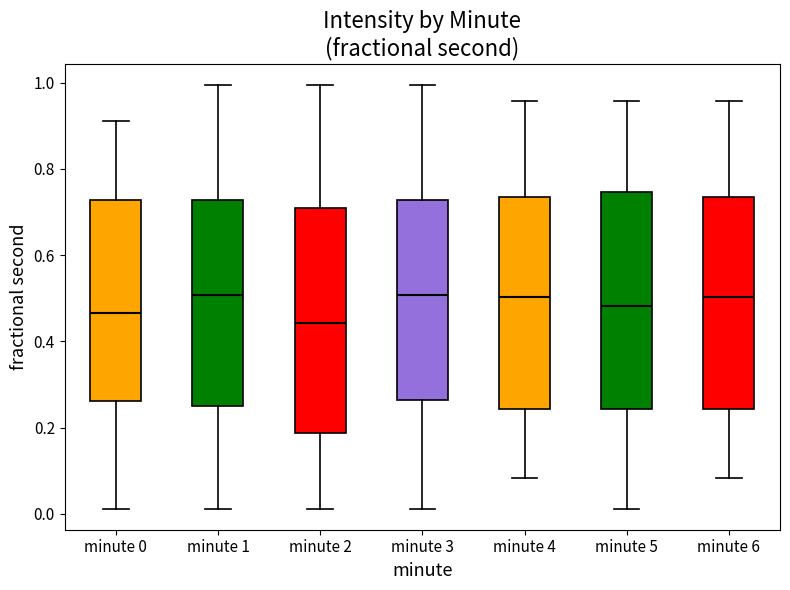

Reading left to right, transcribe this box plot: for each box, give where its median line is, the range the box spans, and where its two whiskers end, as read against the y-axis. The values are not printed on the chart, so give them approximately, as read against the axis.

minute 0: median 0.46, box 0.26 to 0.72, whiskers 0.02 to 0.92
minute 1: median 0.50, box 0.26 to 0.72, whiskers 0.02 to 1.00
minute 2: median 0.44, box 0.18 to 0.70, whiskers 0.02 to 1.00
minute 3: median 0.50, box 0.26 to 0.72, whiskers 0.02 to 1.00
minute 4: median 0.50, box 0.24 to 0.74, whiskers 0.08 to 0.96
minute 5: median 0.48, box 0.24 to 0.74, whiskers 0.02 to 0.96
minute 6: median 0.50, box 0.24 to 0.74, whiskers 0.08 to 0.96